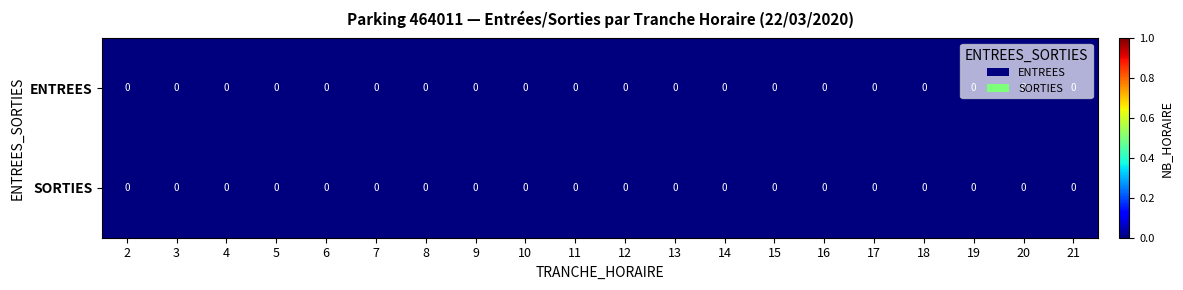

Rank the series by their average value, from highest to lowest.

ENTREES, SORTIES